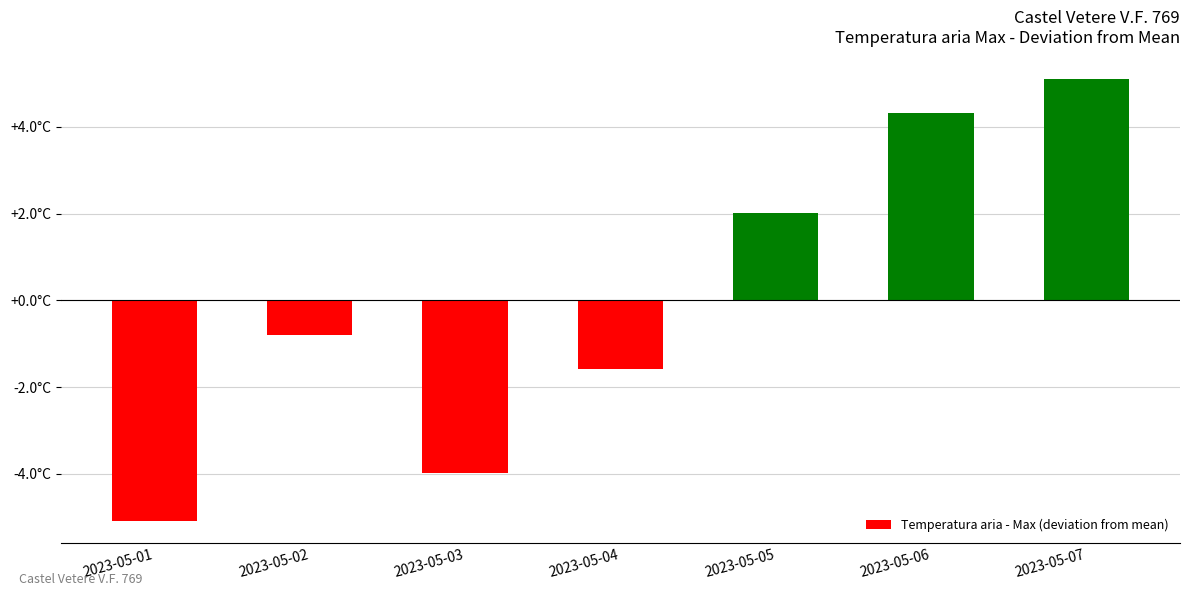

List the labels in order of value, smallest first.

2023-05-01, 2023-05-03, 2023-05-04, 2023-05-02, 2023-05-05, 2023-05-06, 2023-05-07